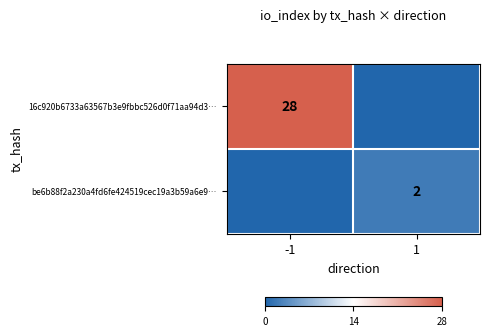

Is the value of 16c920b6733a63567b3e9fbbc526d0f71aa94d3… at -1 greater than the value of be6b88f2a230a4fd6fe424519cec19a3b59a6e9… at 1?

Yes